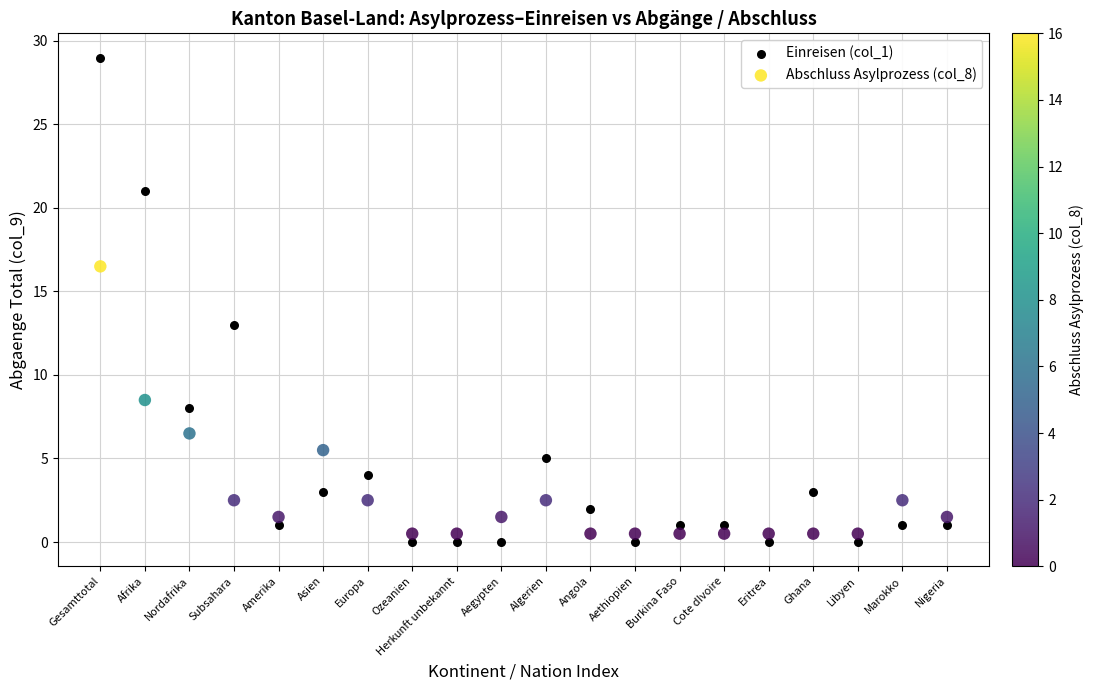

What are all the series names shown in the legend?

Einreisen (col_1), Abschluss Asylprozess (col_8)